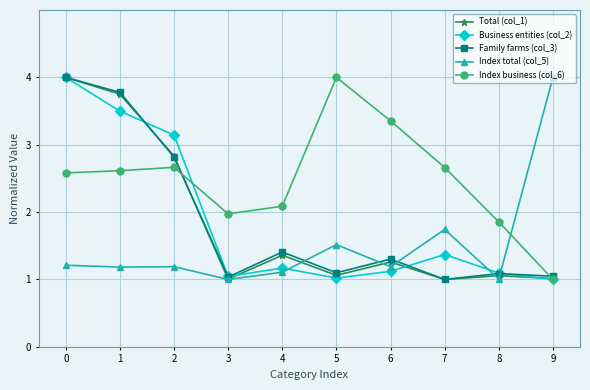

The value of Total (col_1) at 9 is 1.0. True or false?

True